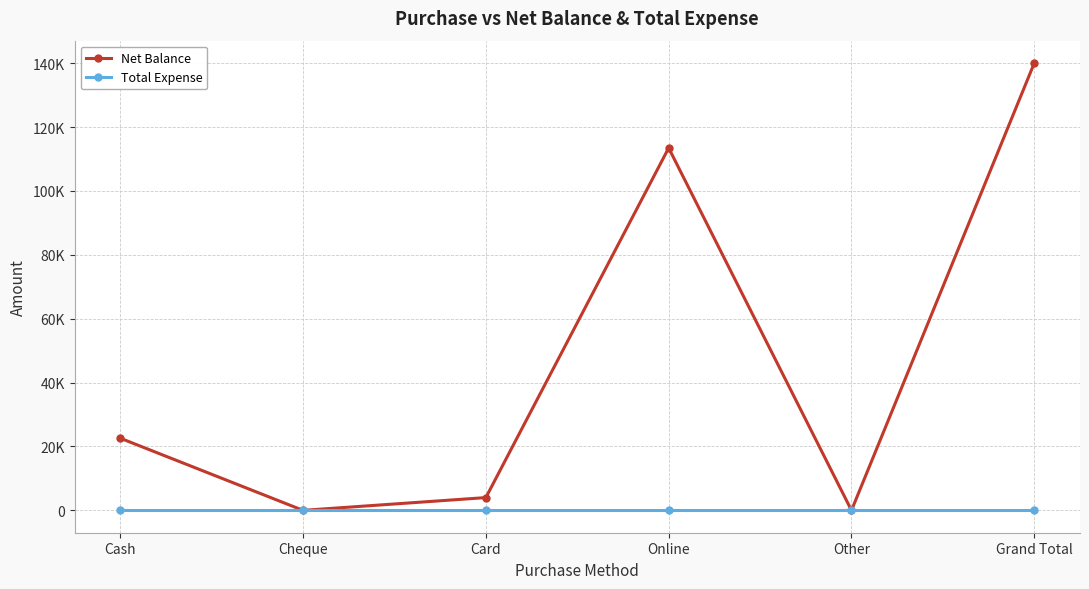

In Net Balance, how many points are higher than both neighbors (excluding endpoints)?

1